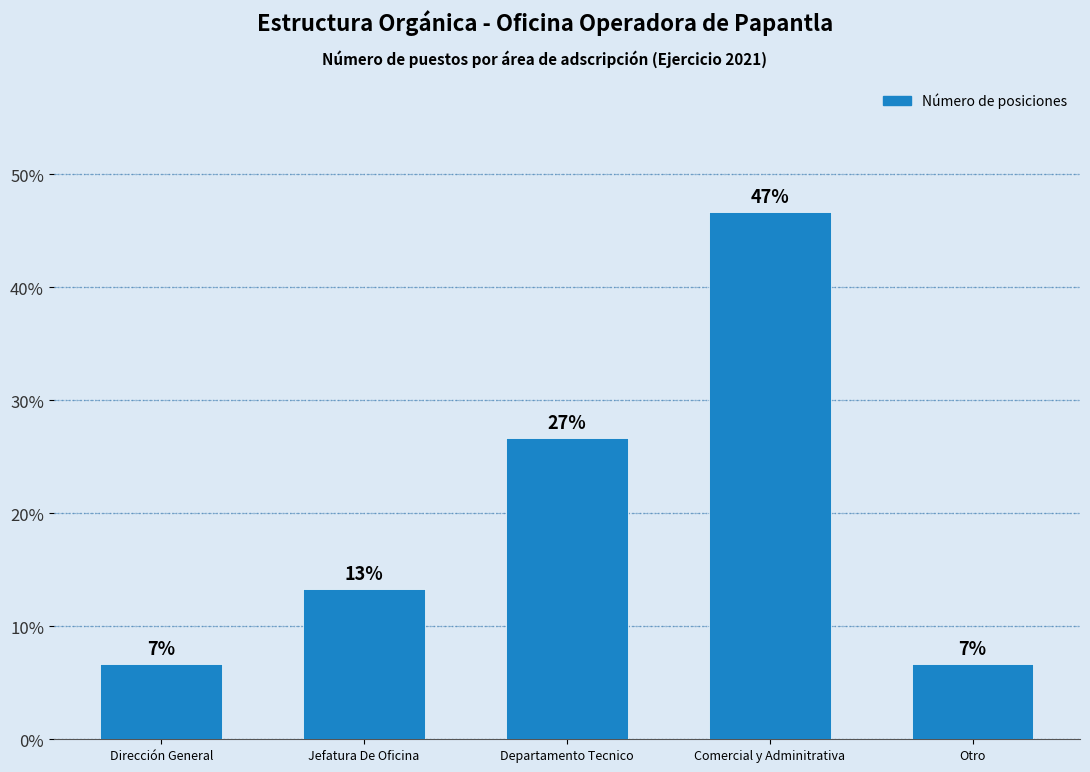

Reading right to left, transcribe all the data shown in this chart.

6.7	46.7	26.7	13.3	6.7